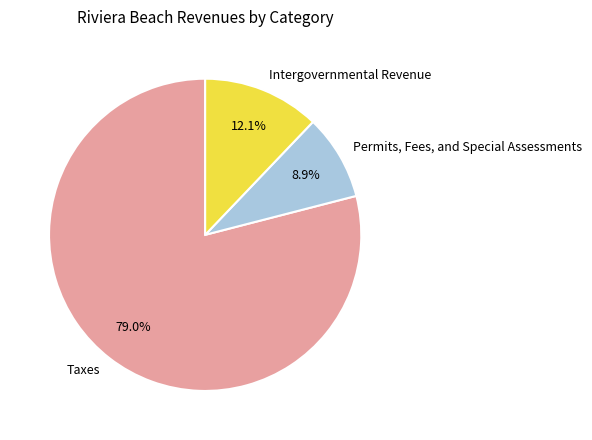

Rank the categories by value from highest to lowest.

Taxes, Intergovernmental Revenue, Permits, Fees, and Special Assessments